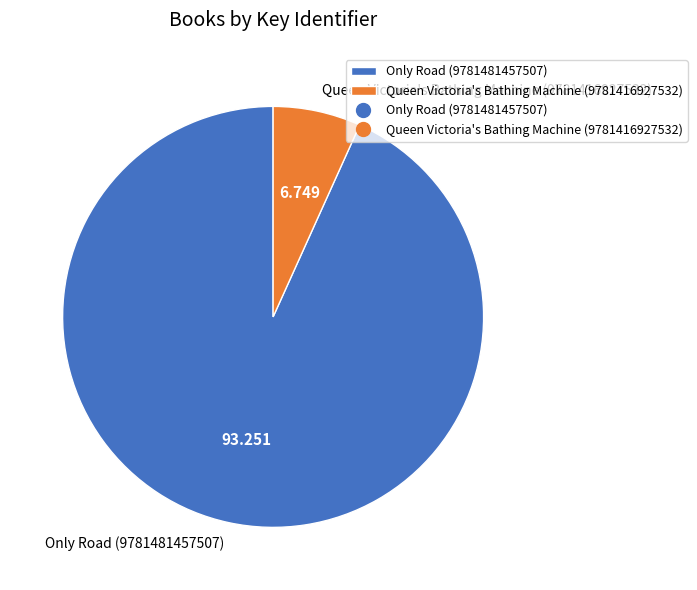

True or false: Only Road (9781481457507) accounts for 88% of the total.

False